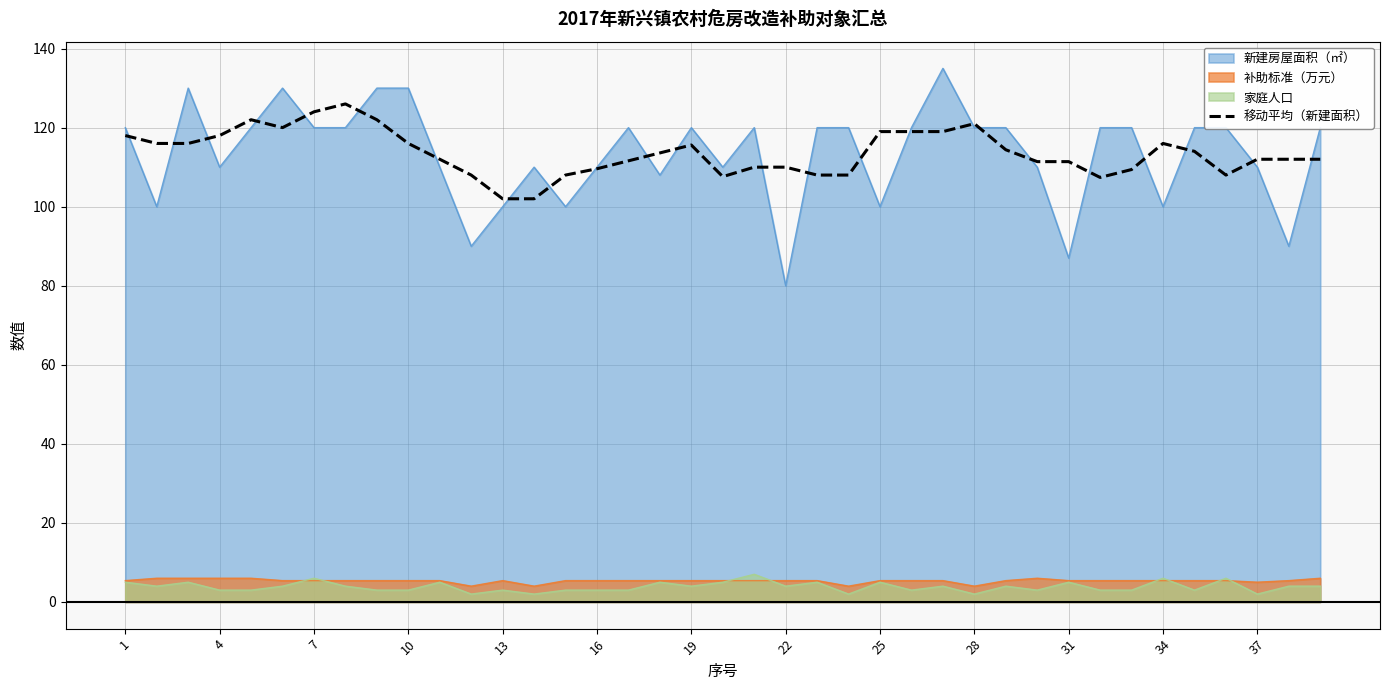

True or false: 补助标准（万元） has a value of 5.4 at 10.

True